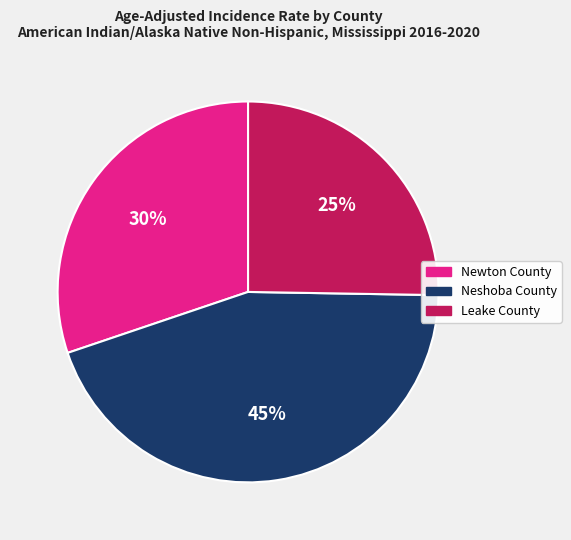

Which category has the biggest portion of the pie?

Neshoba County